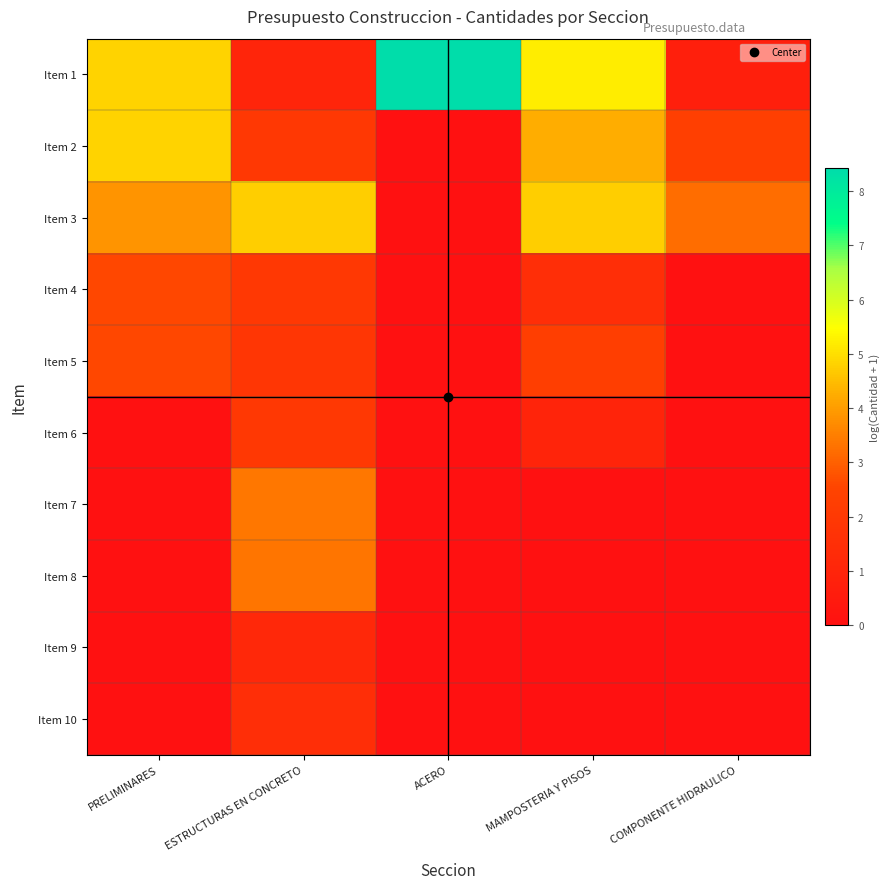

How many categories are shown in the chart?

5